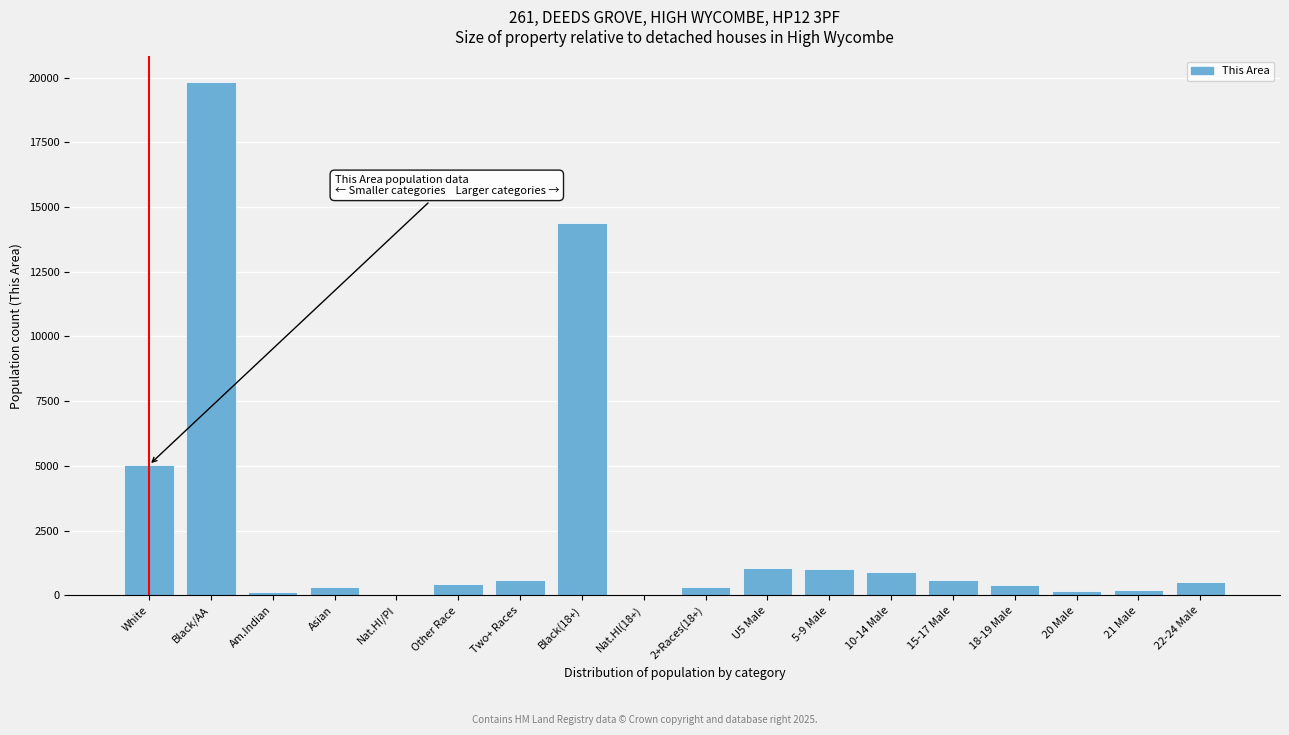

What is the ratio of the value at Two+ Races to the value at U5 Male?

0.5